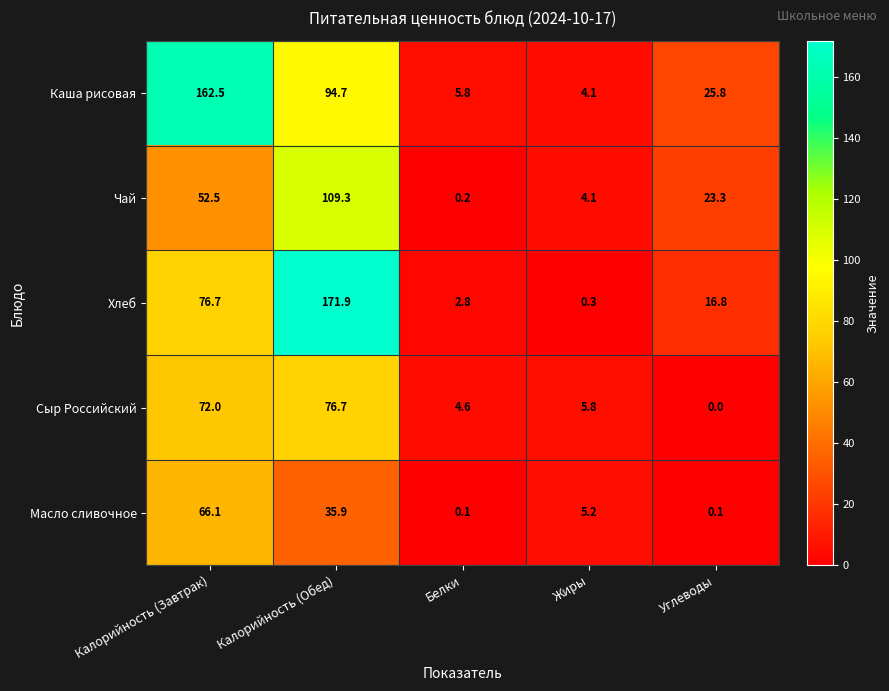

What is the sum of the Сыр Российский values at Калорийность (Завтрак) and Калорийность (Обед)?

148.7